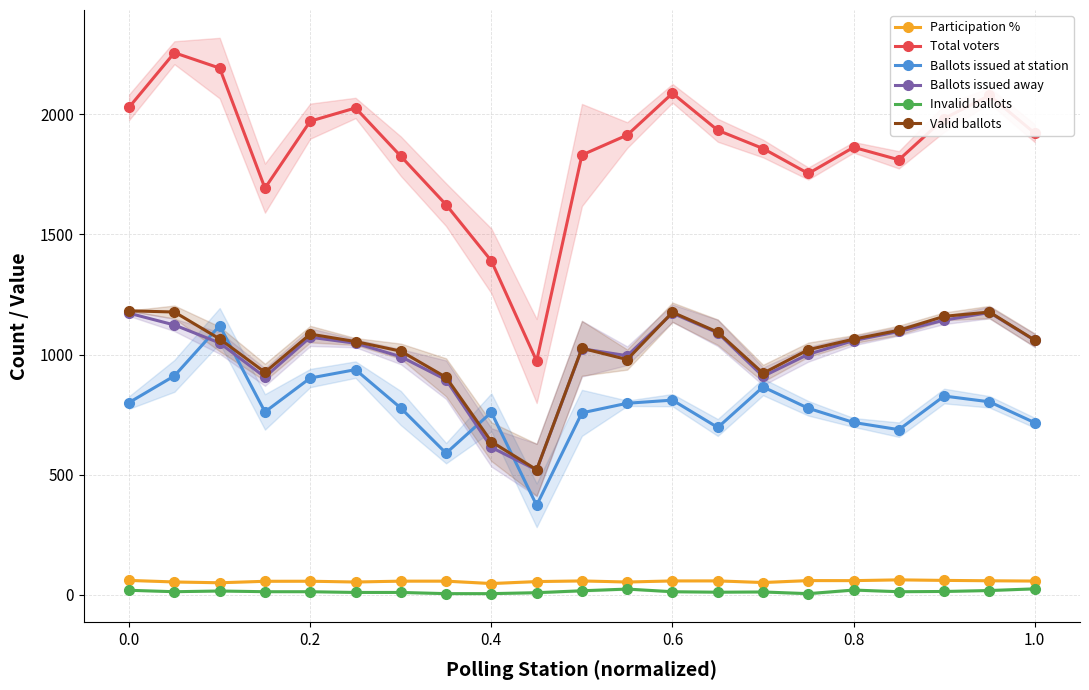

Rank the series by their maximum value, from highest to lowest.

Total voters, Valid ballots, Ballots issued away, Ballots issued at station, Participation %, Invalid ballots